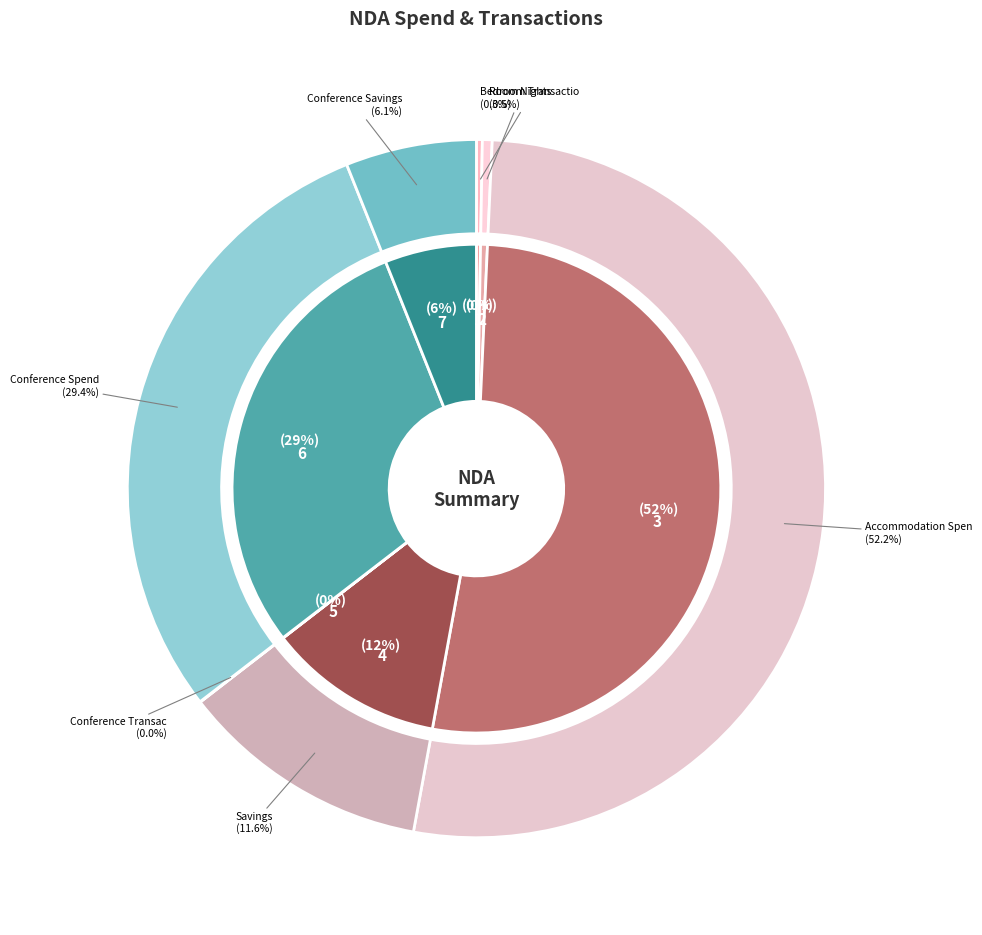

To the nearest percent, what portion does Accommodation Spend represent?

52%